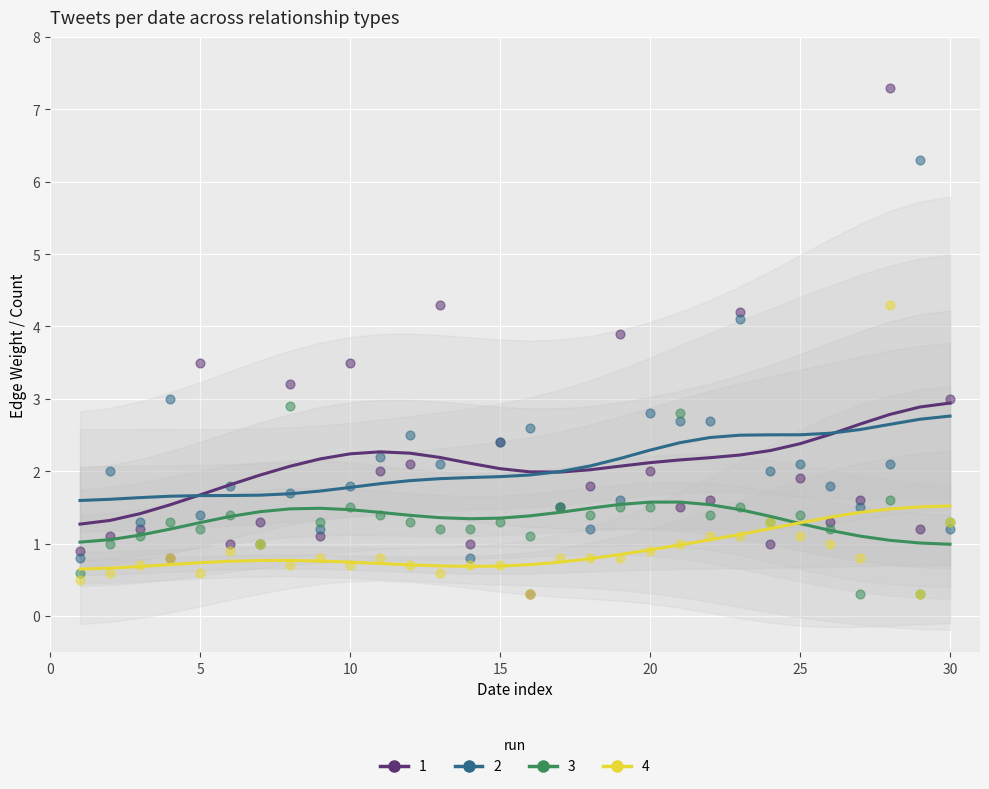

Which series reaches the maximum Y coordinate?

run 1